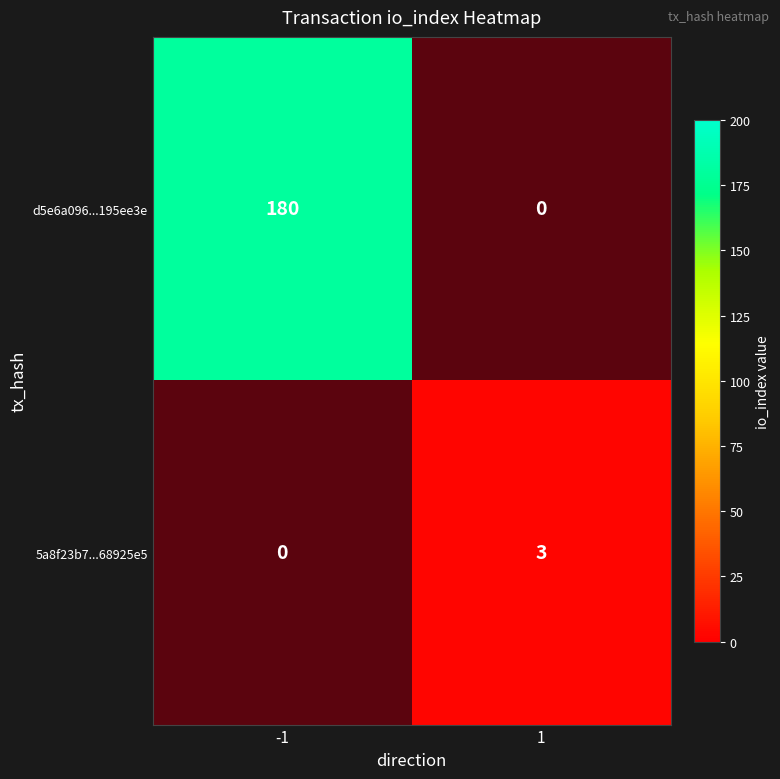

Rank the categories by 5a8f23b7...68925e5 value from lowest to highest.

-1, 1